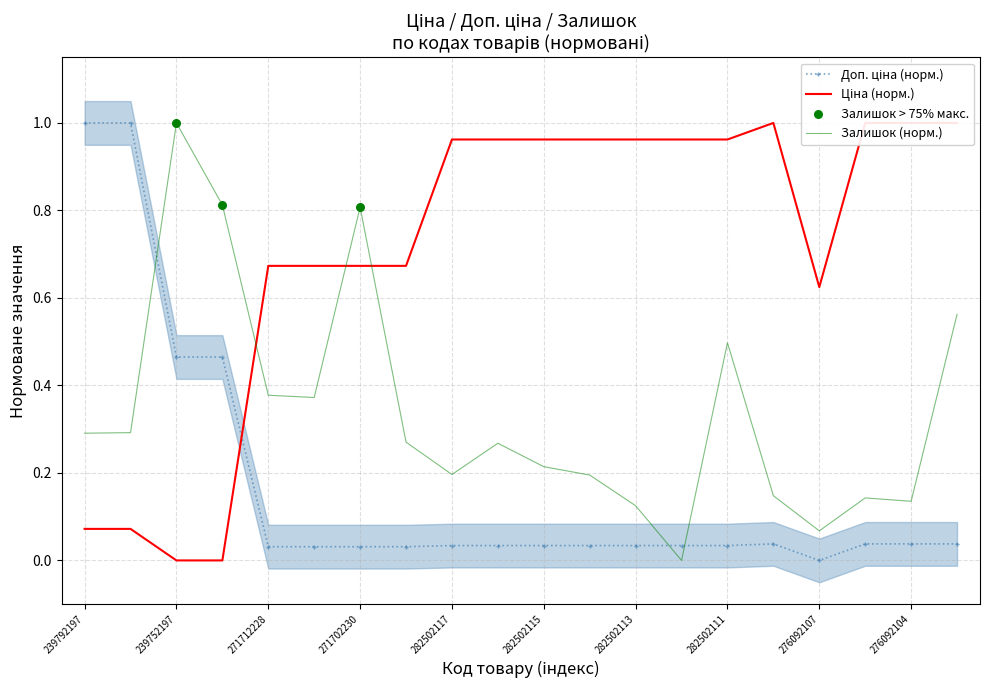

At which category is the sum across all series the highest?

276092103